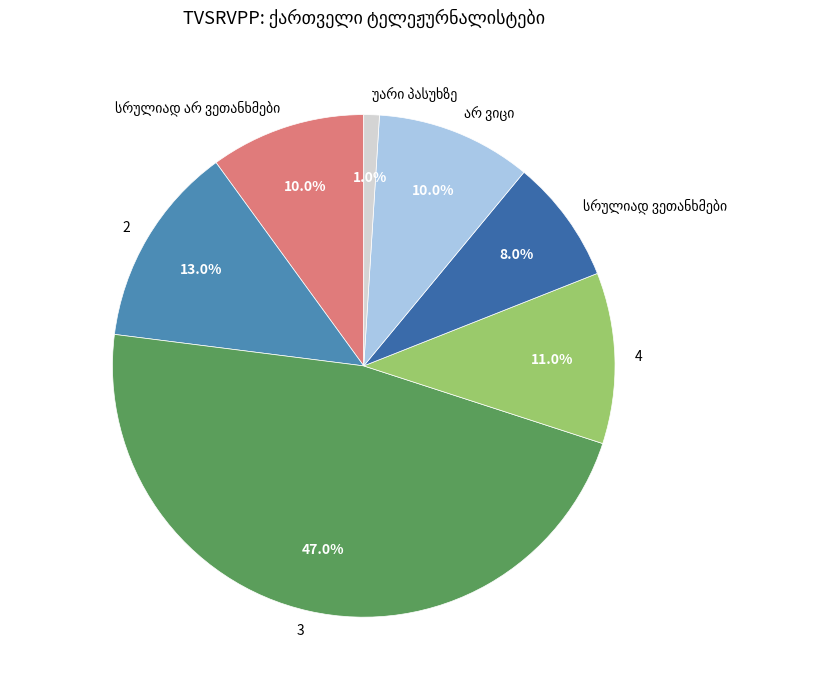

What is the largest slice in the pie chart?

3